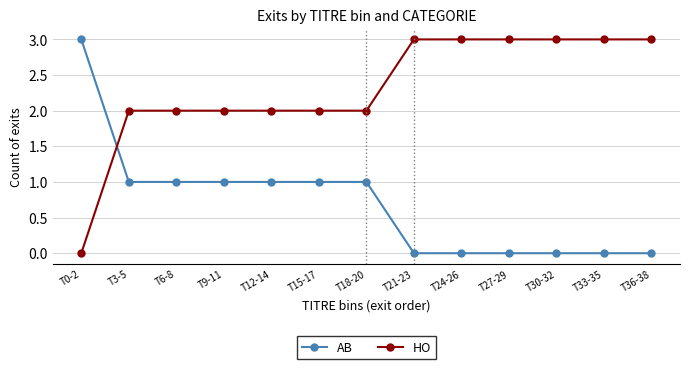

What is the label of the 5th point from the left?

T12-14